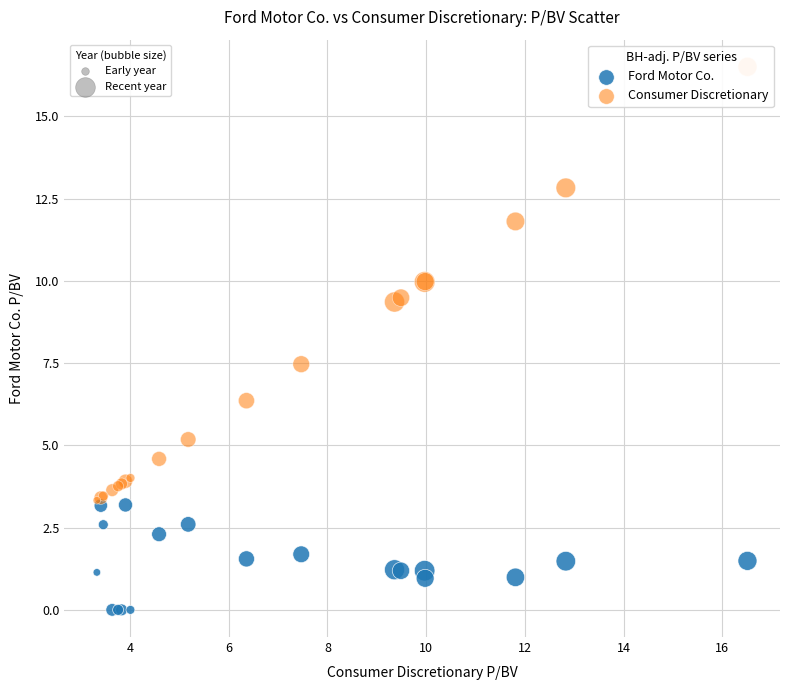

Across all series, what Y value is closest to 8?

7.5